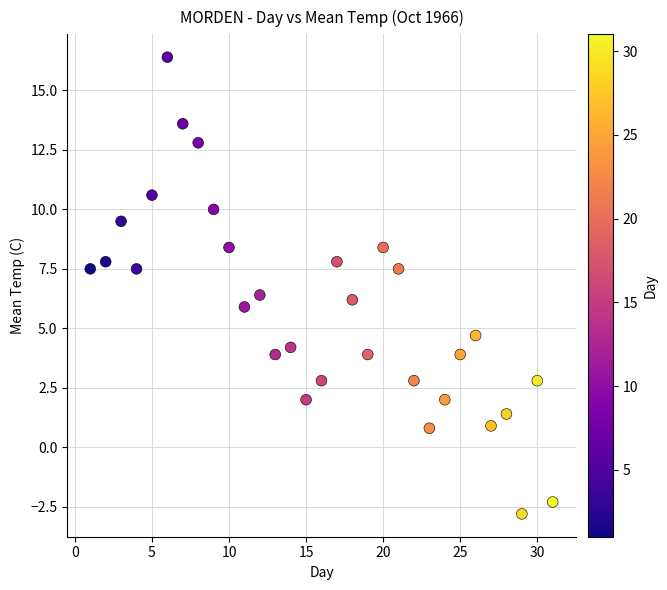

What is the range of X values (max minus min)?

30.0